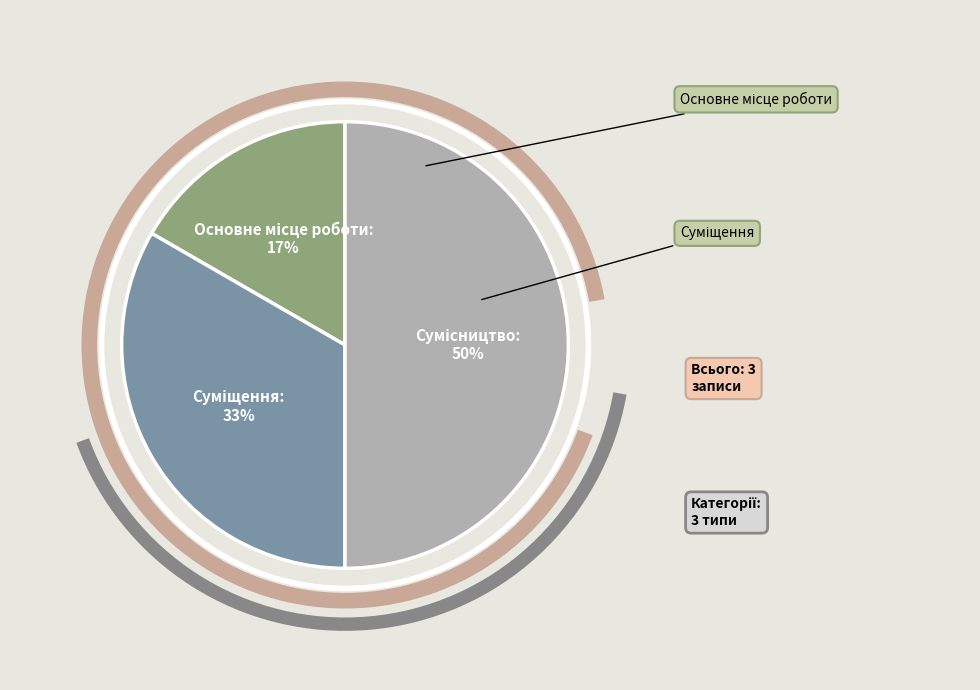

Is the sum of Сумісництво and Суміщення greater than half?

Yes